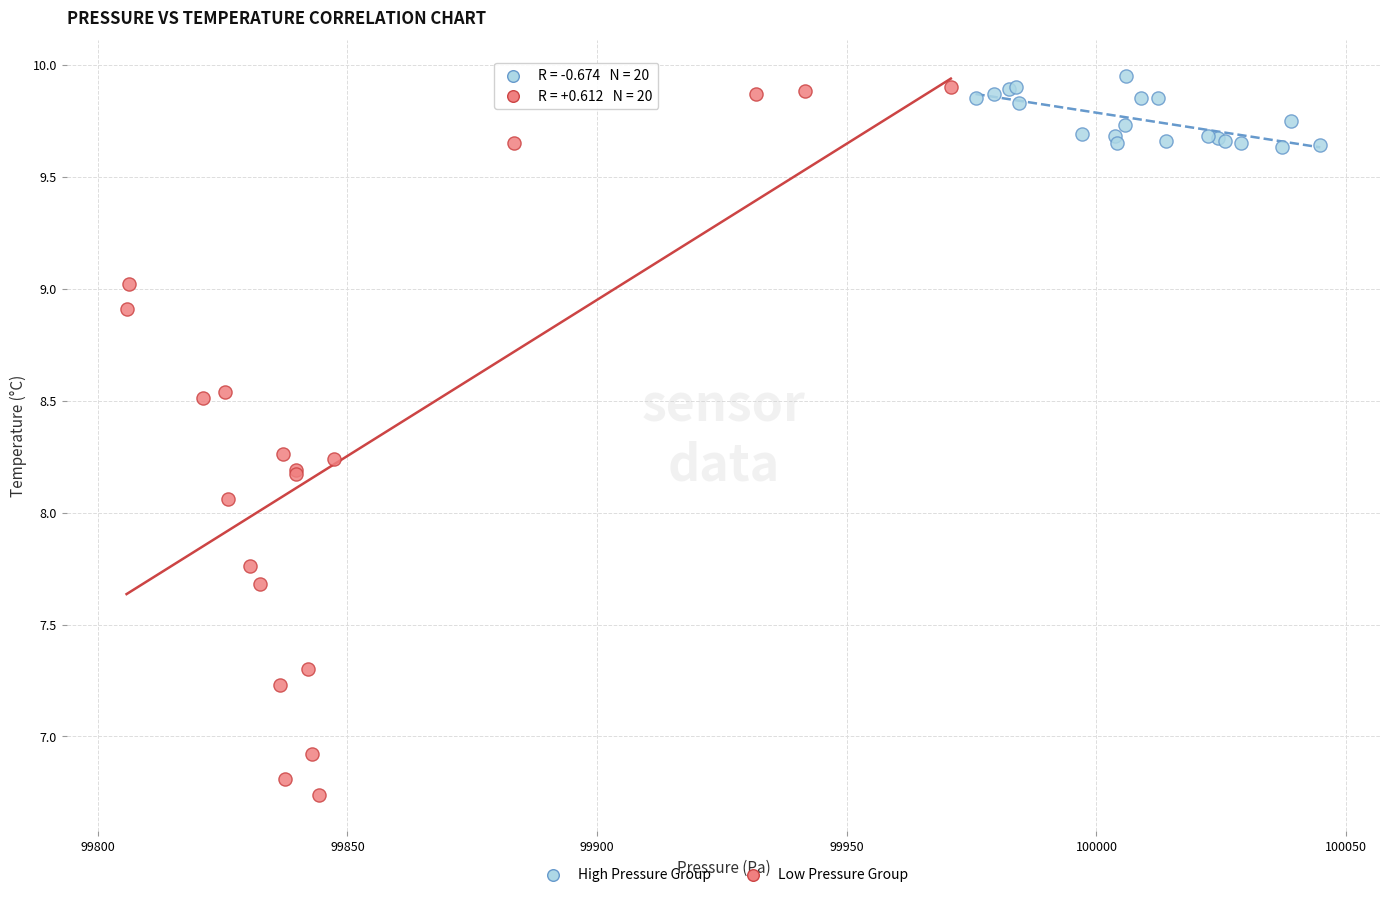

Which series has the widest spread of Y values?

Low Pressure Group